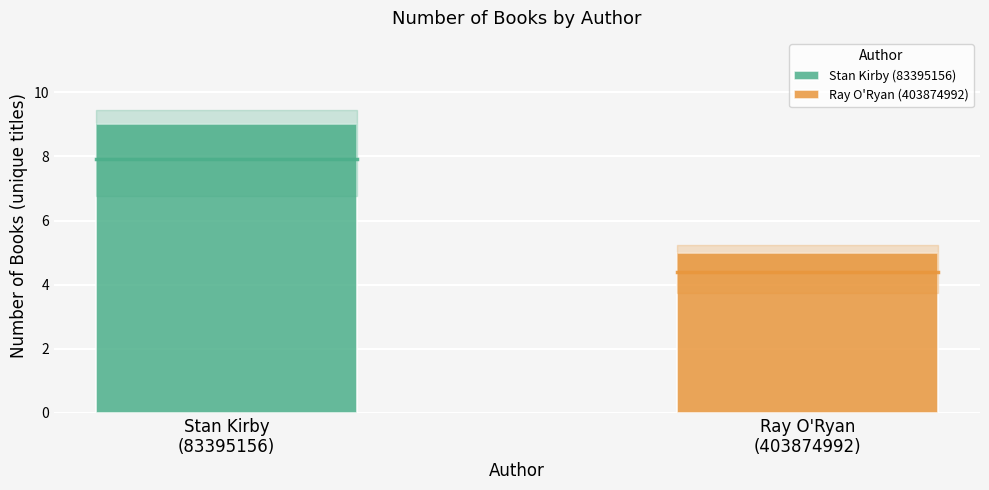

What is the maximum value for Ray O'Ryan (403874992)?

5